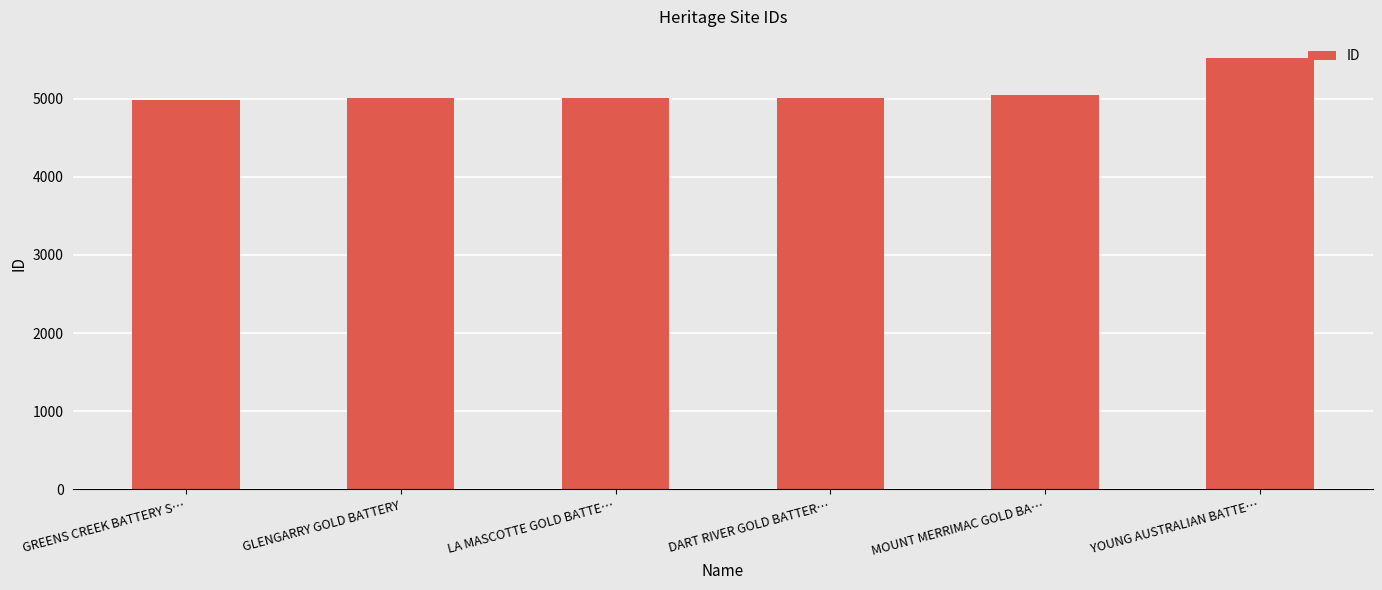

Approximately how many times larger is the value at LA MASCOTTE GOLD BATTE… compared to MOUNT MERRIMAC GOLD BA…?

1.0